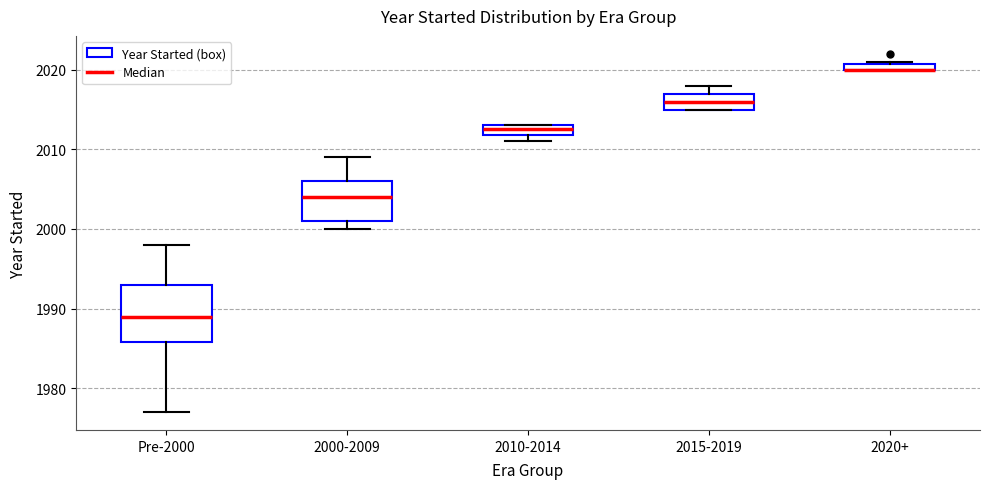

Comparing the boxes themselves (not the whiskers), which one is the tallest?

Pre-2000